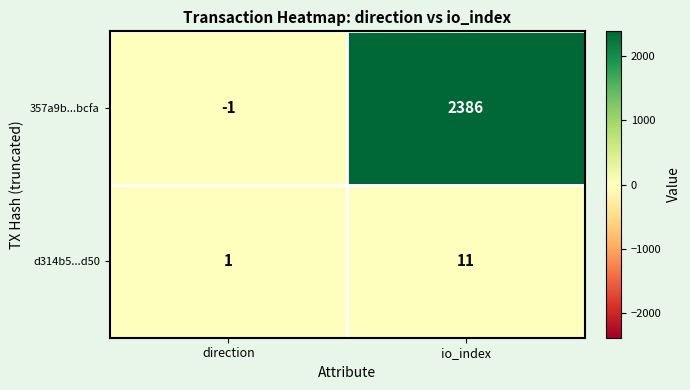

At how many categories does at least one series exceed 423?

1